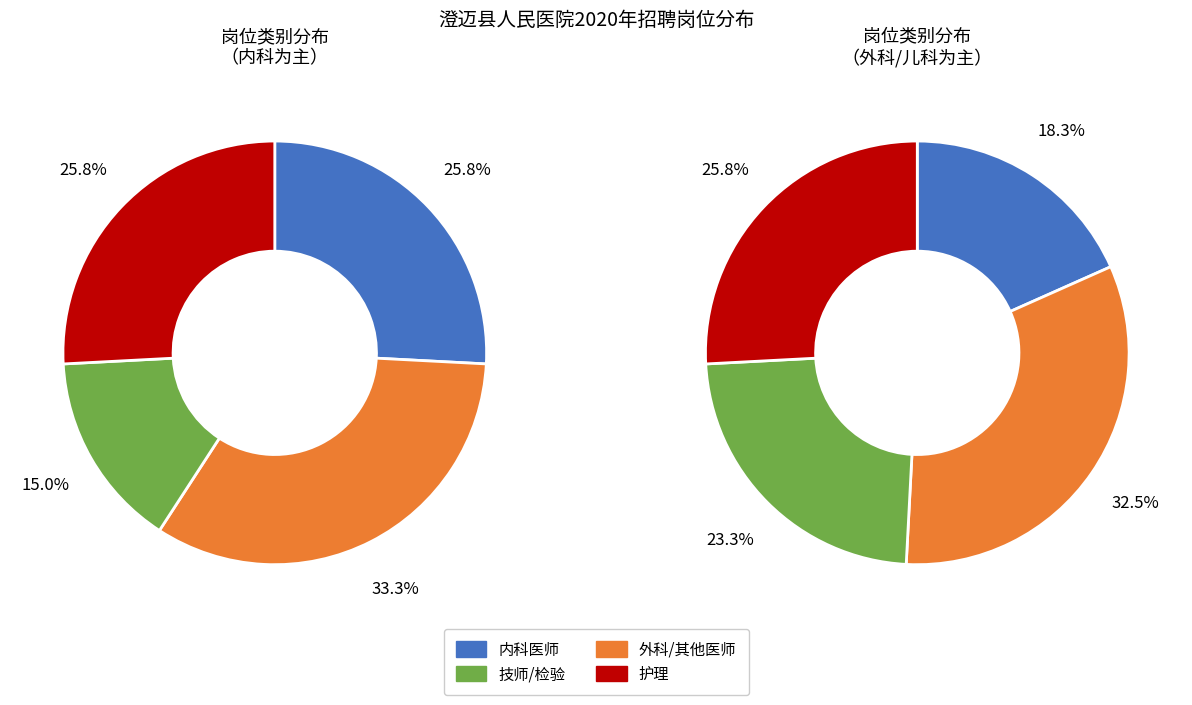

Does 放射科医师 represent more than half of the total?

No